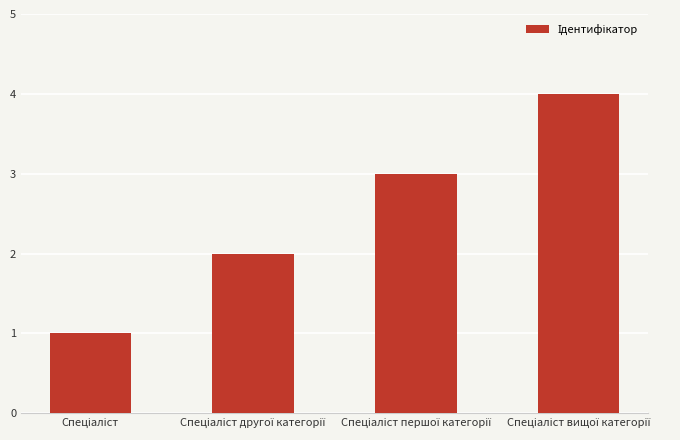

What is the sum of all values?

10